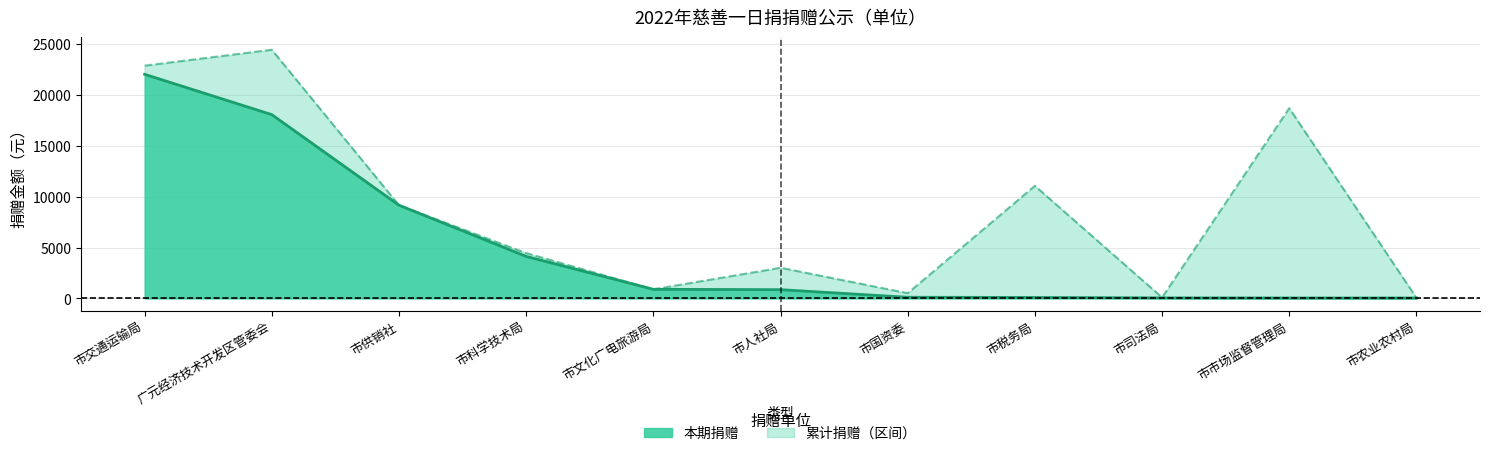

At which category does 累计捐赠 reach its first local peak?

广元经济技术开发区管委会